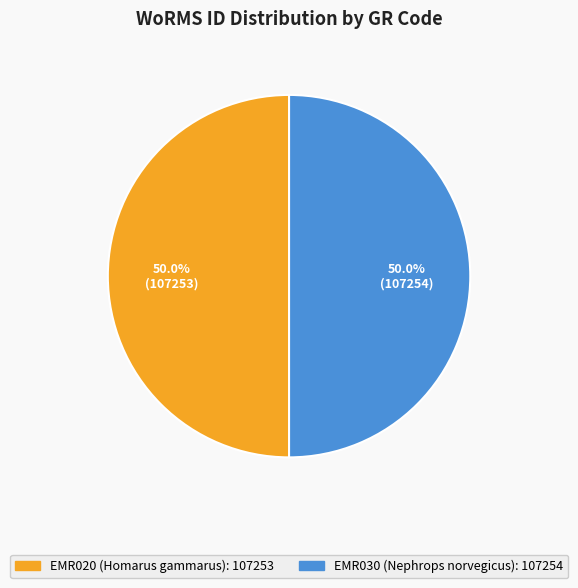

What percentage is the EMR020 (Homarus gammarus) slice, to the nearest percent?

50%